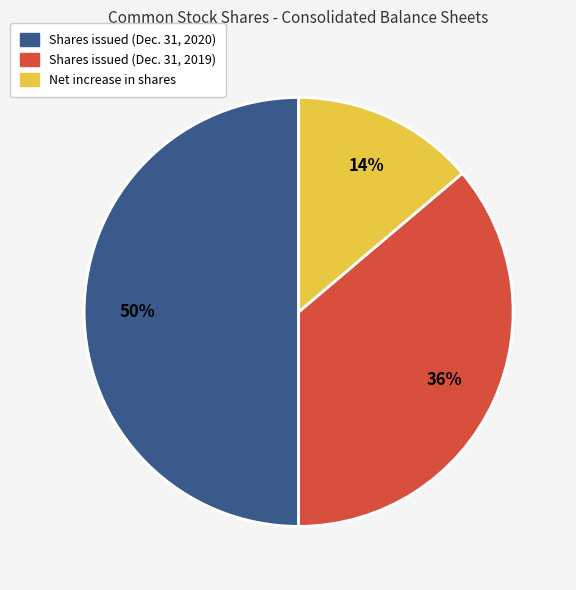

Combined, do Shares issued (Dec. 31, 2020) and Shares issued (Dec. 31, 2019) account for over 50%?

Yes